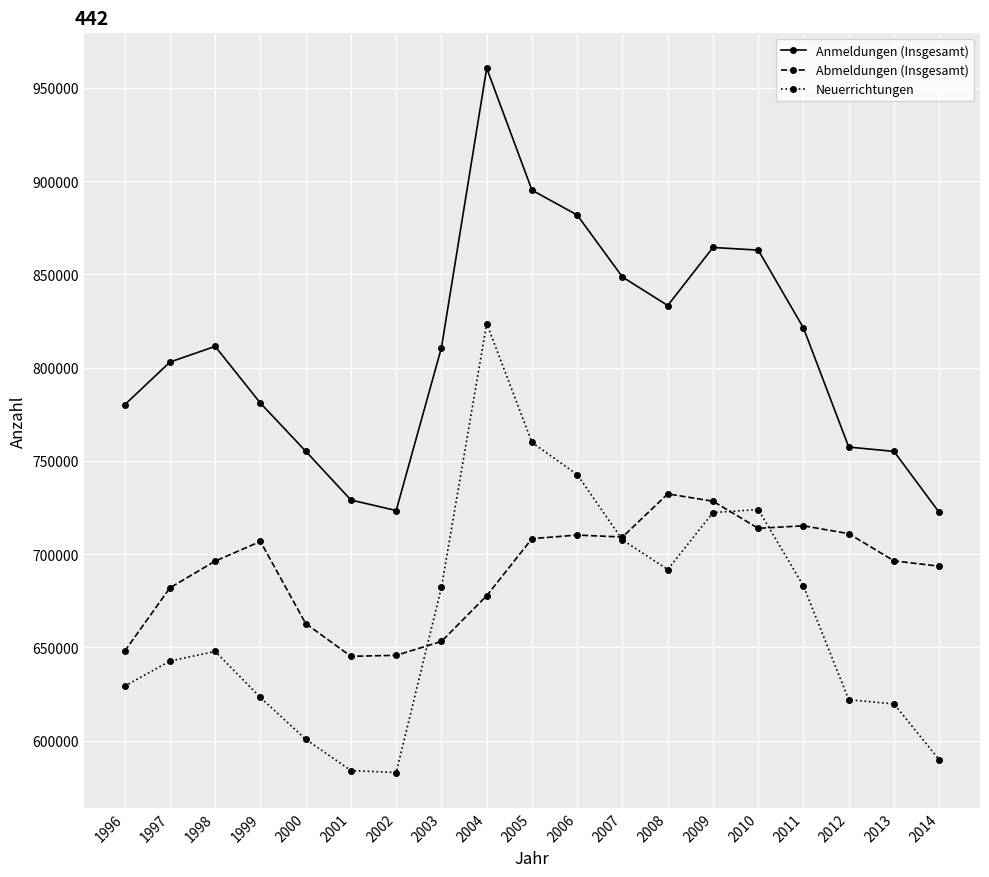

The value of Neuerrichtungen at 2007 is 1047592. True or false?

False